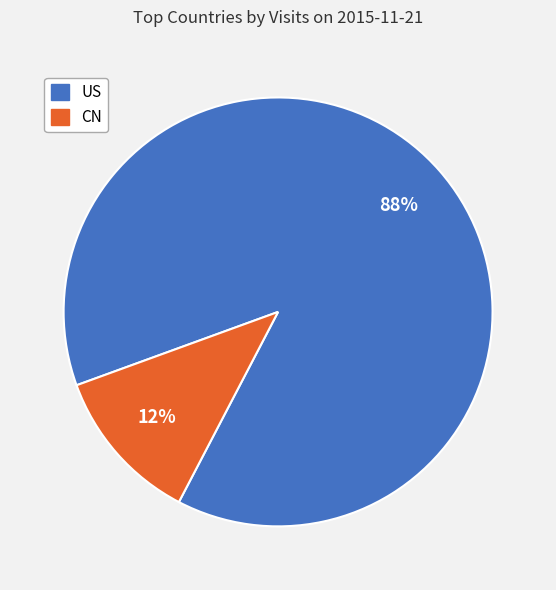

How many segments does this pie chart have?

2